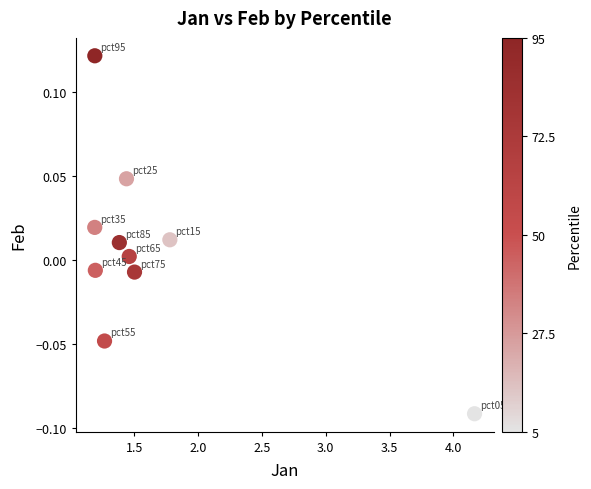

What is the range of X values (max minus min)?

3.0